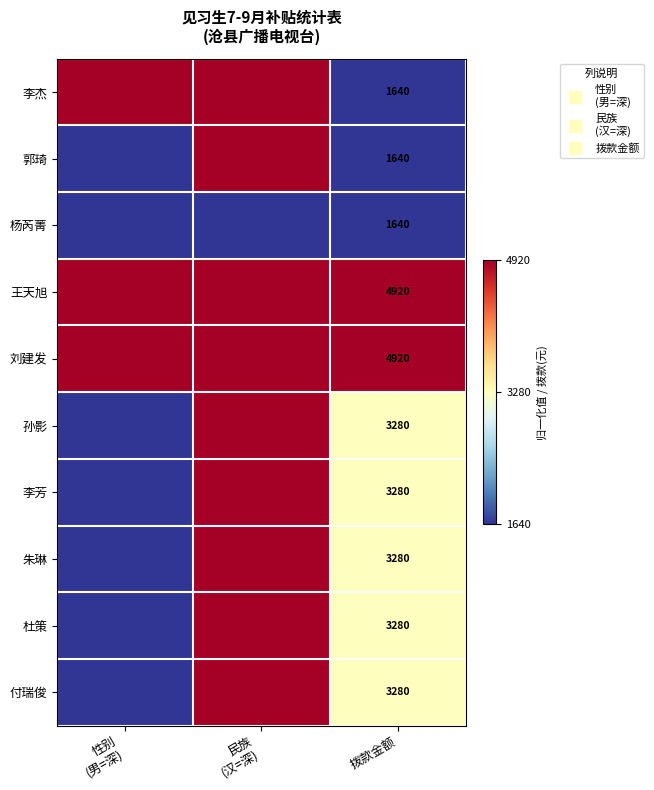

At which category is the sum across all series the highest?

民族
(汉=深)